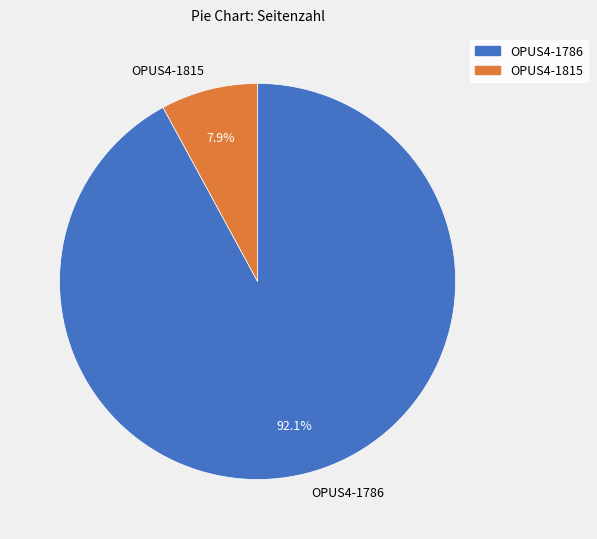

To the nearest percent, what percentage of the pie is OPUS4-1815?

8%